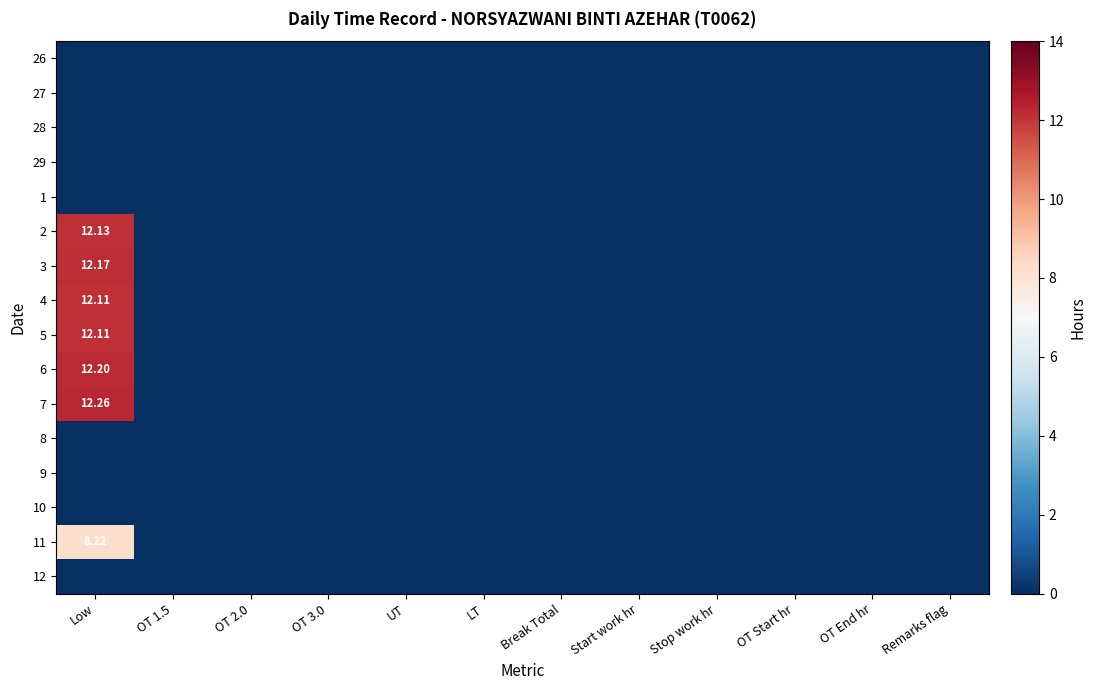

At which category is the sum across all series the highest?

Low